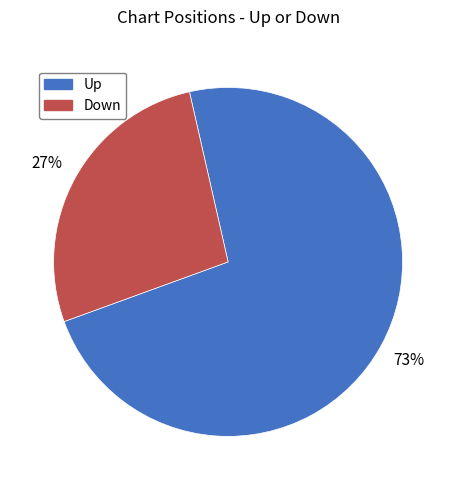

Is there any slice that represents more than half of the pie?

Yes